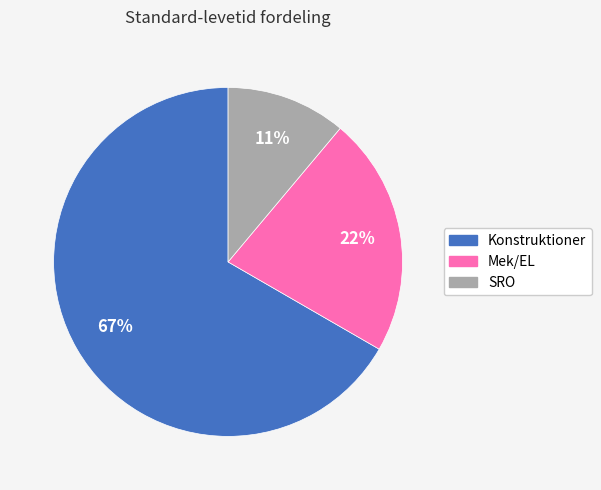

How many segments does this pie chart have?

3